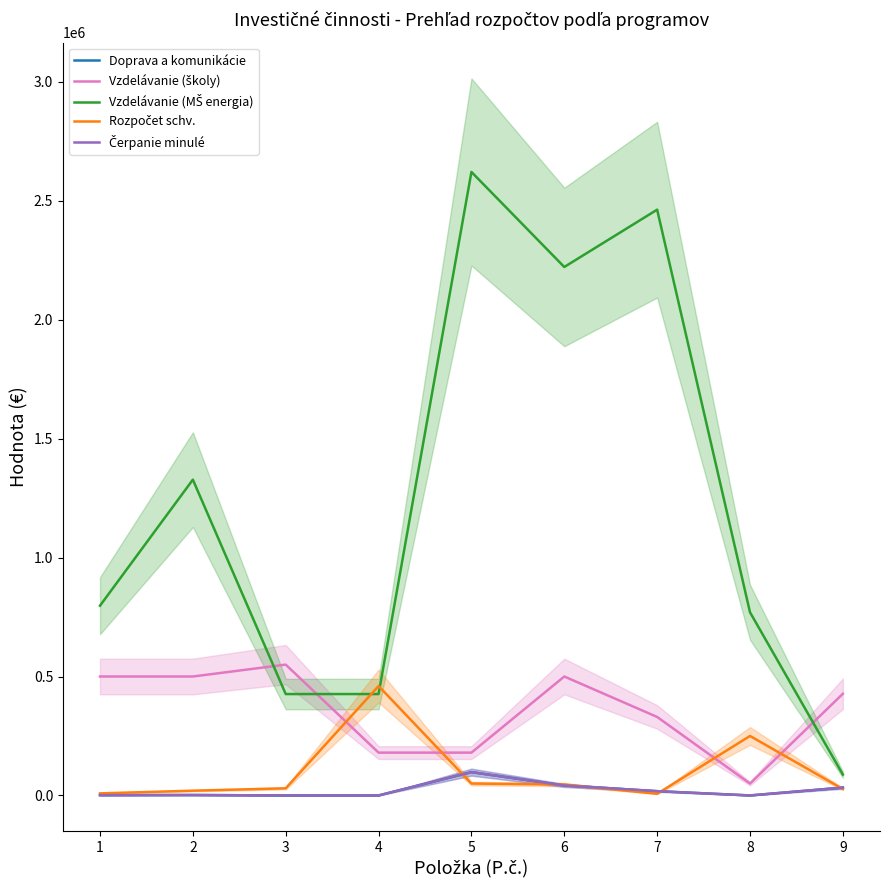

At which label does Vzdelávanie (školy) reach its peak?

3